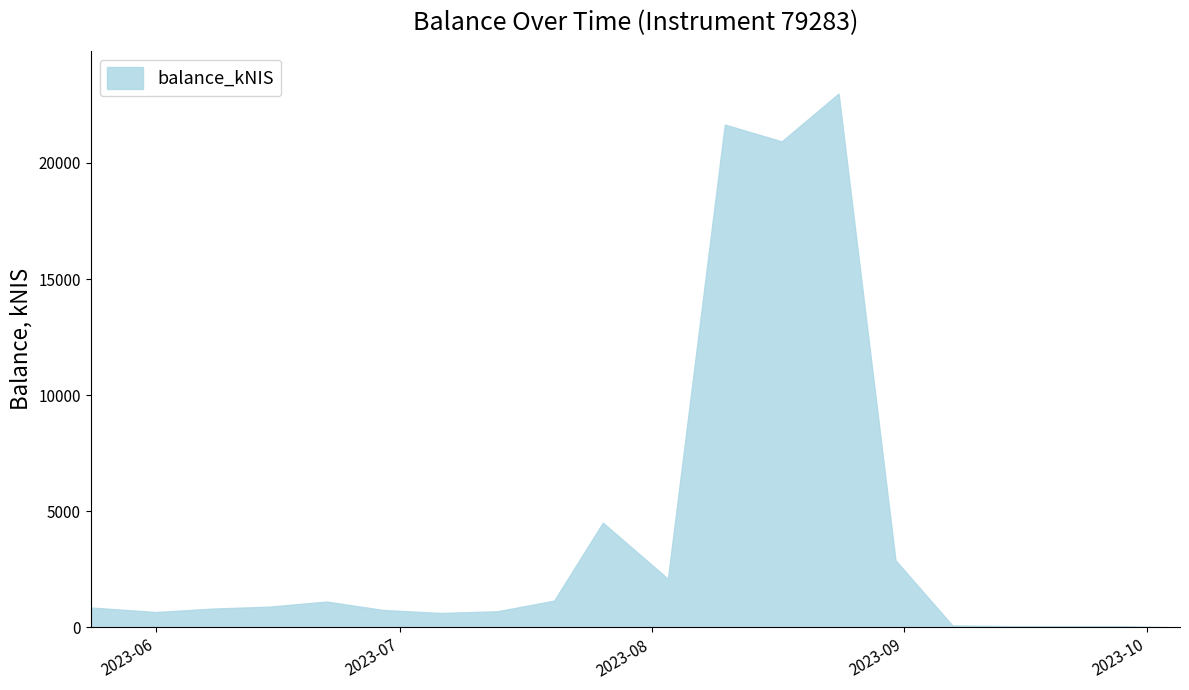

What is the difference between the maximum and second lowest values?

22928.3